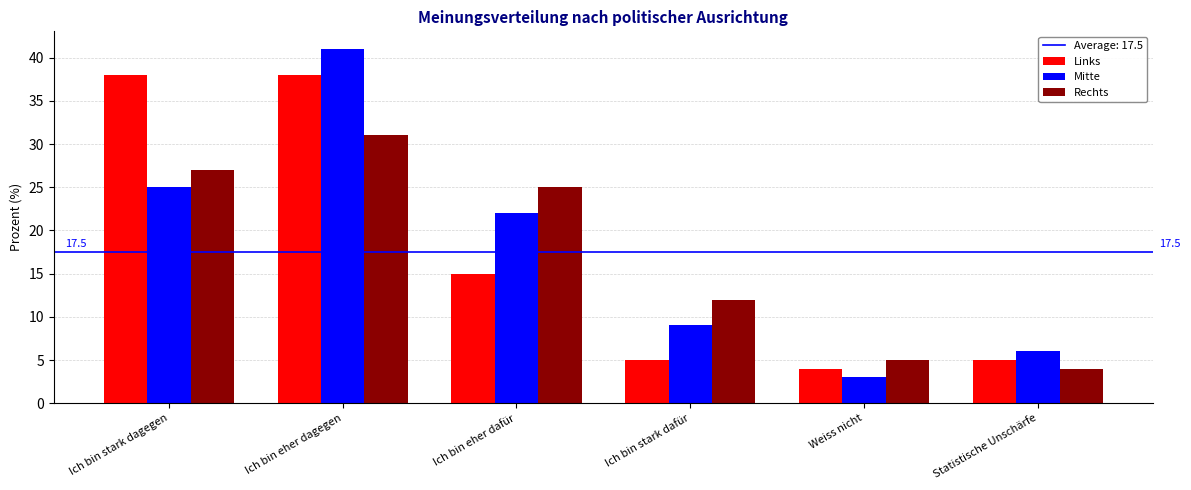

Reading right to left, list all the values displayed in this chart.

Links: Statistische Unschärfe=5	Weiss nicht=4	Ich bin stark dafür=5	Ich bin eher dafür=15	Ich bin eher dagegen=38	Ich bin stark dagegen=38
Mitte: Statistische Unschärfe=6	Weiss nicht=3	Ich bin stark dafür=9	Ich bin eher dafür=22	Ich bin eher dagegen=41	Ich bin stark dagegen=25
Rechts: Statistische Unschärfe=4	Weiss nicht=5	Ich bin stark dafür=12	Ich bin eher dafür=25	Ich bin eher dagegen=31	Ich bin stark dagegen=27